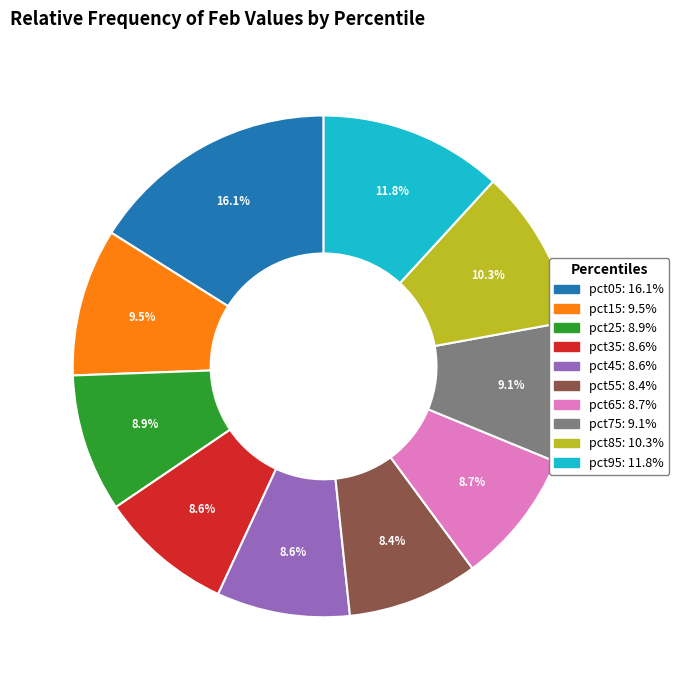

The pct45 slice represents 9% of the pie. True or false?

True